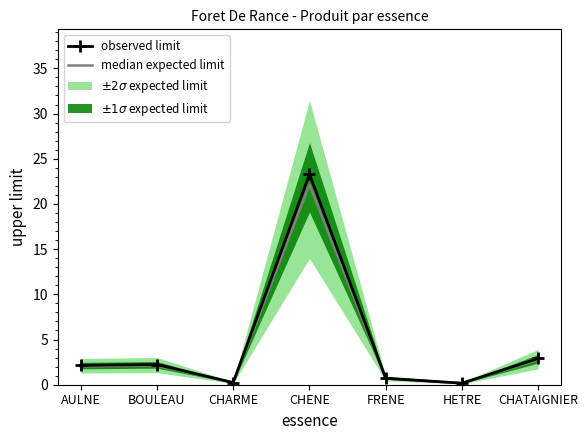

Does the chart have visible grid lines?

No